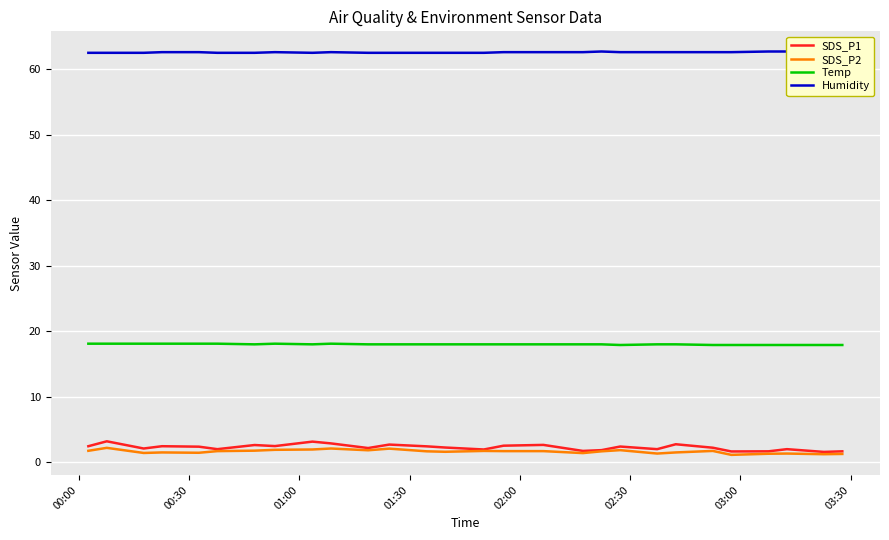

True or false: SDS_P1 and Temp intersect in this chart.

False